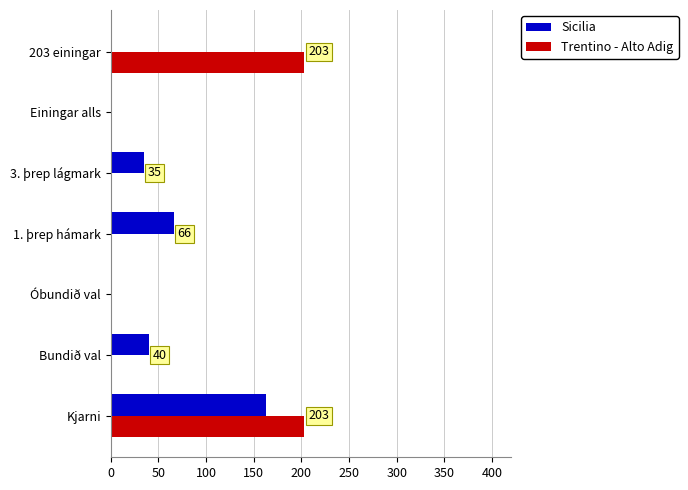

Count the number of data series in this chart.

2